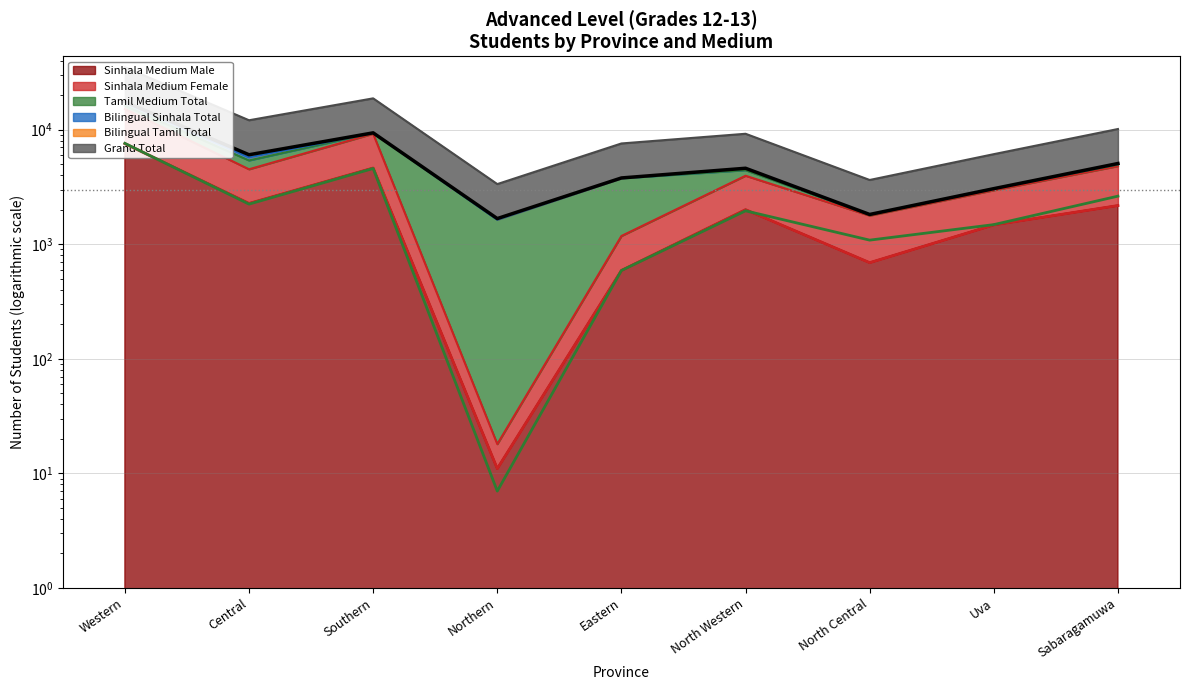

How many interior local peaks does the Grand Total series have?

2